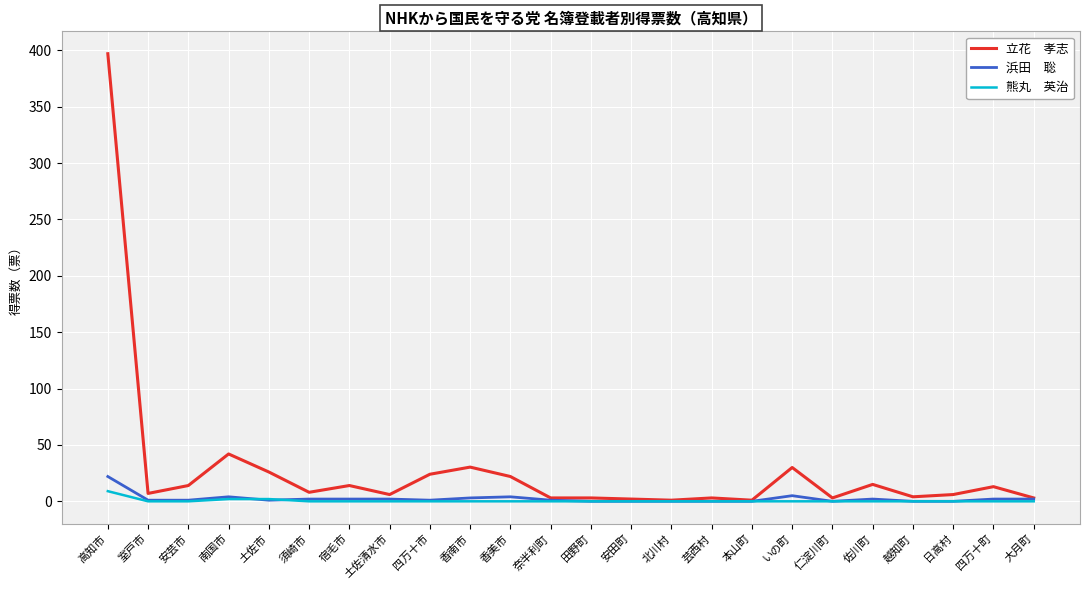

What is the greatest value displayed?

397.0